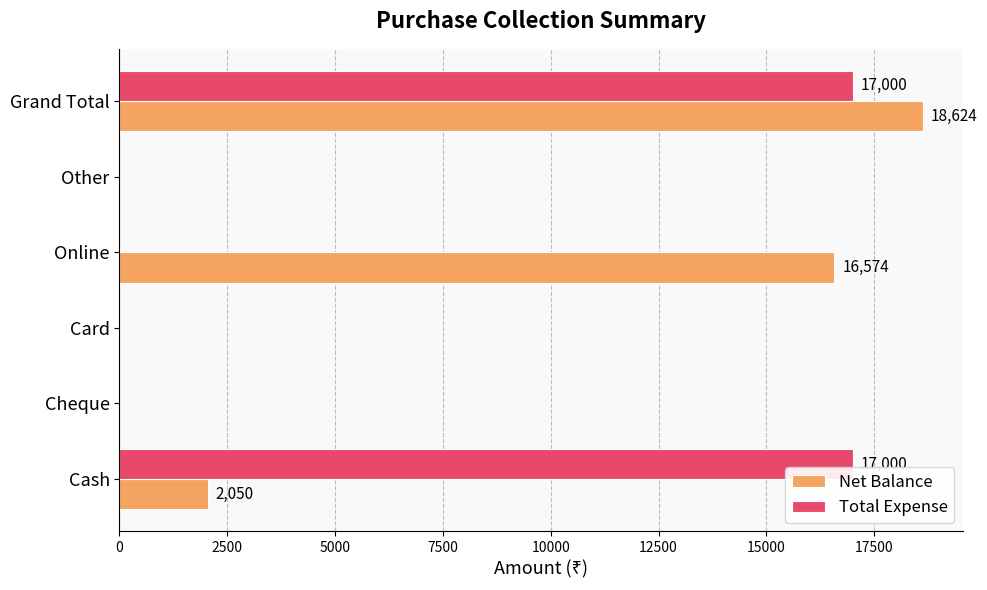

Is it true that Total Expense equals 0 at Cheque?

True